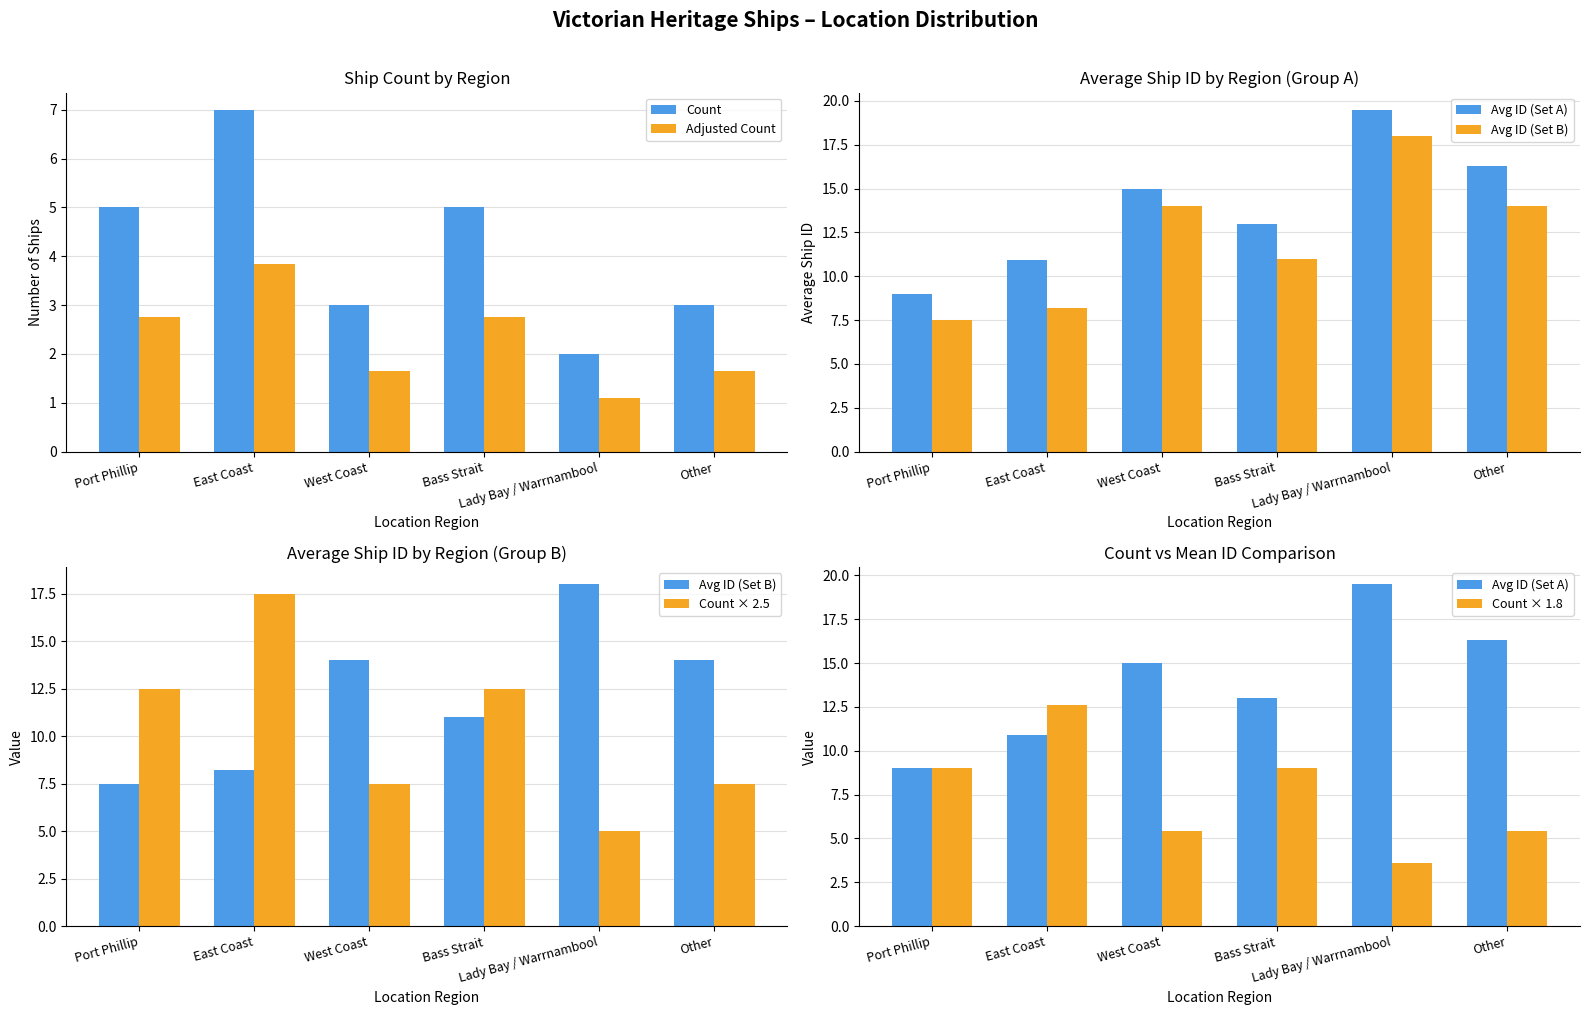

Reading right to left, what are all the values shown in this chart?

Count: 3.0	2.0	5.0	3.0	7.0	5.0
Adjusted Count: 1.7	1.1	2.8	1.7	3.9	2.8
Avg ID (Set A): 16.3	19.5	13.0	15.0	10.9	9.0
Avg ID (Set B): 14.0	18.0	11.0	14.0	8.2	7.5
Count × 2.5: 7.5	5.0	12.5	7.5	17.5	12.5
Count × 1.8: 5.4	3.6	9.0	5.4	12.6	9.0